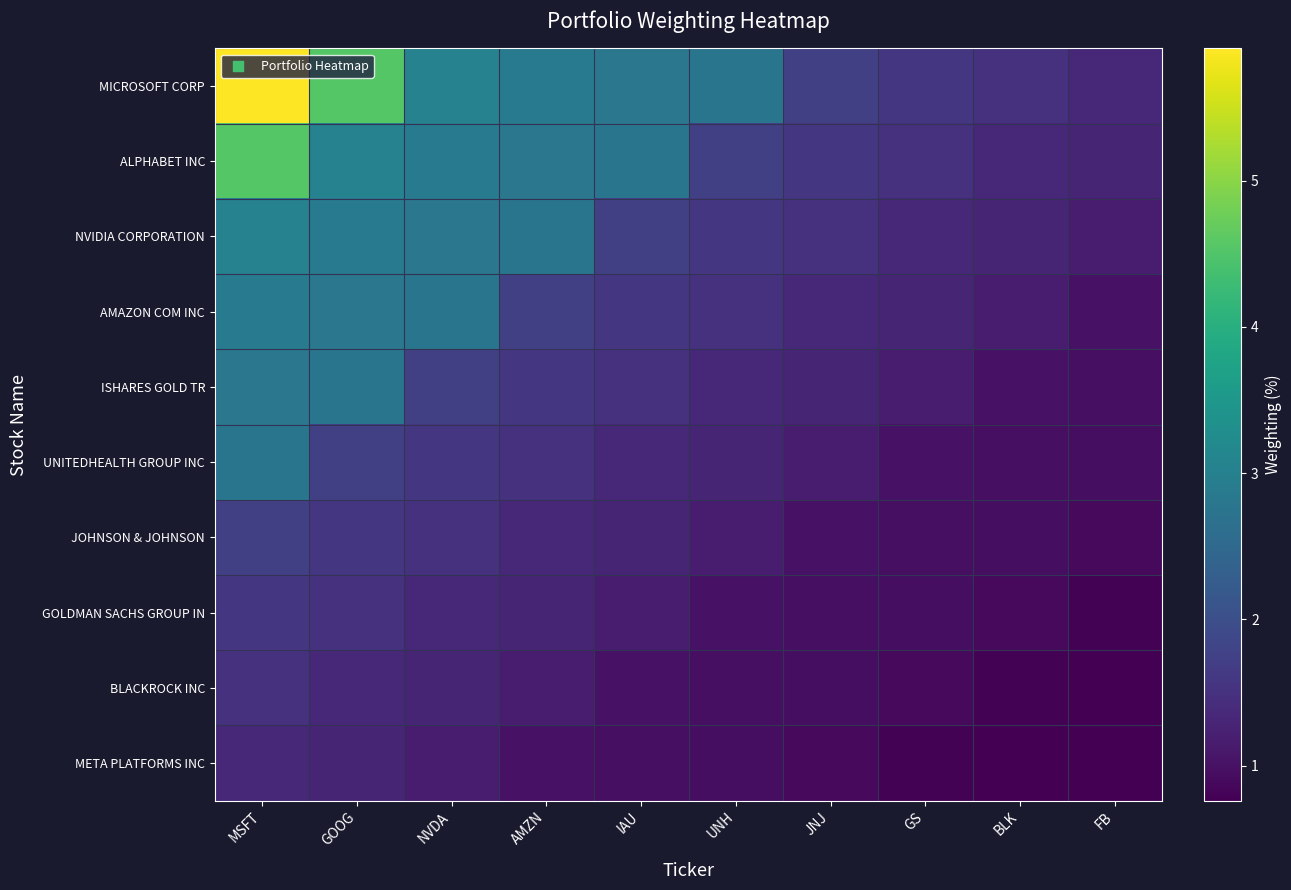

Which series has the largest total across all categories?

MICROSOFT CORP